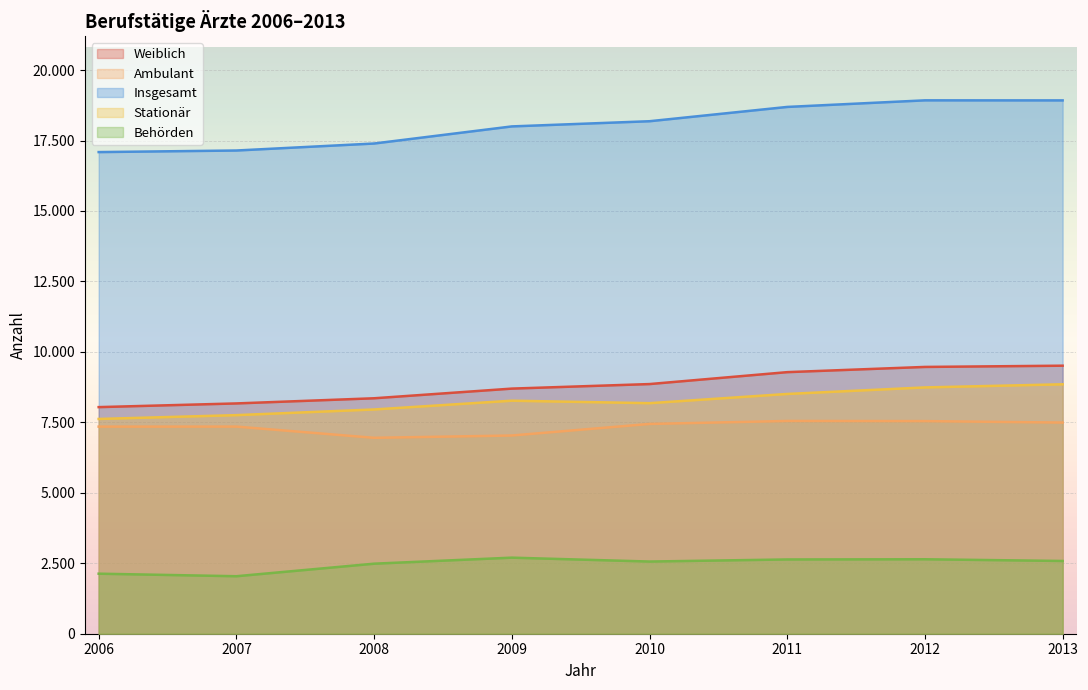

What is the greatest value displayed?

18925